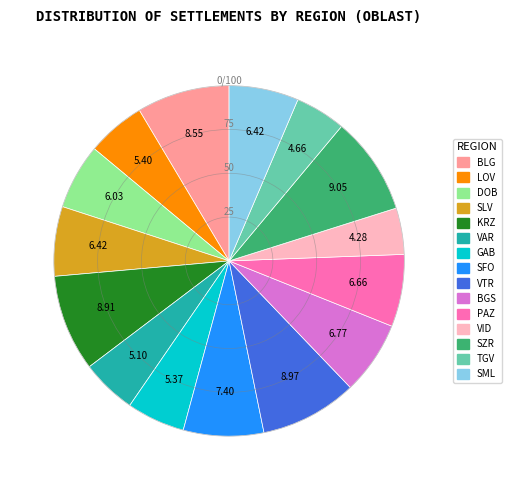

Combined, do VID and DOB account for over 50%?

No